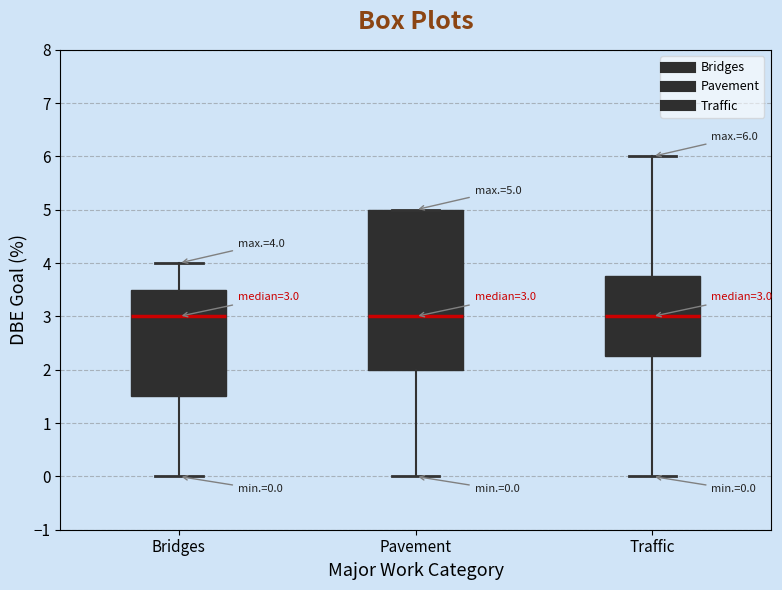

Which box is the tallest, from its lower edge to its upper edge?

Pavement